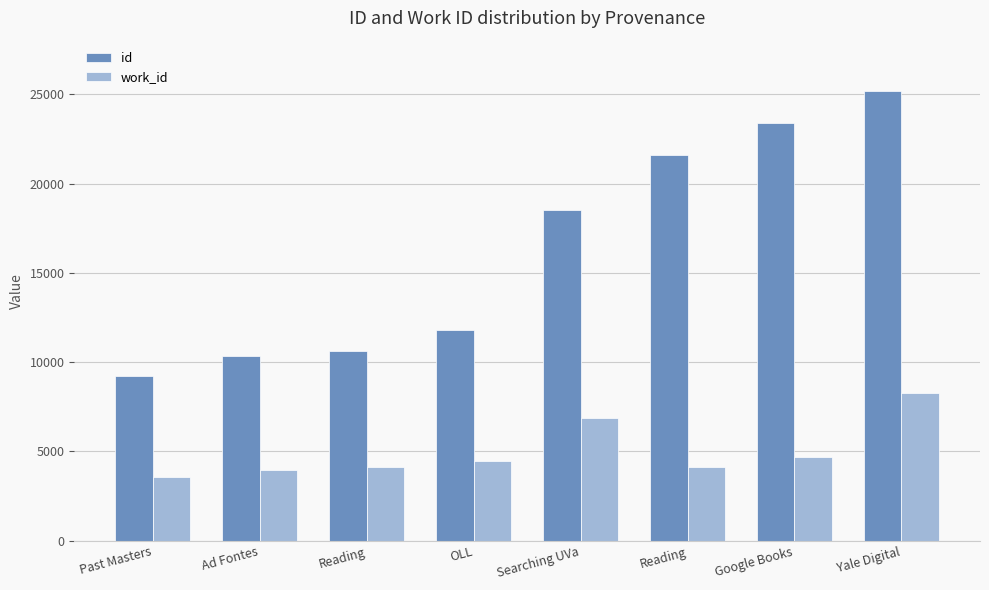

How many data points in work_id are less than 4493?

4